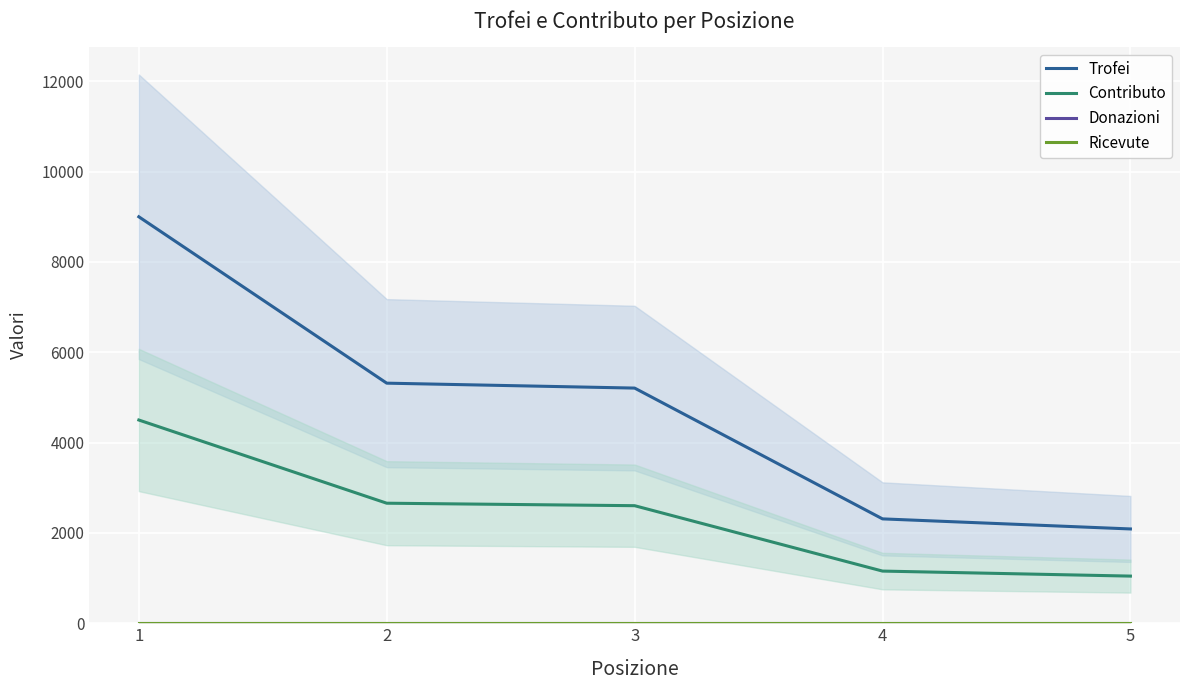

True or false: Ricevute has more than 0 interior local peaks.

False